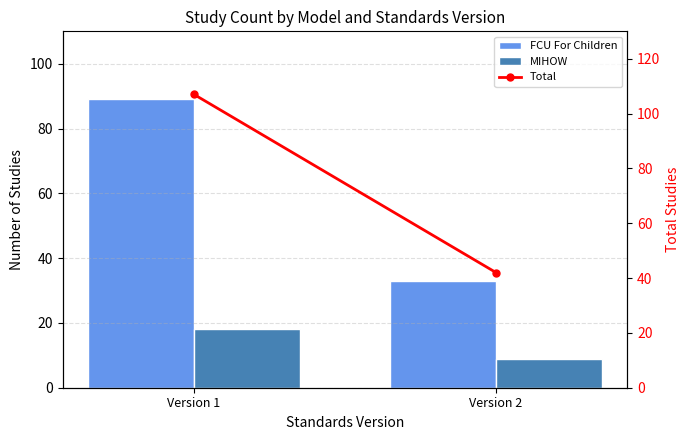

True or false: MIHOW has a value of 11 at Version 1.

False